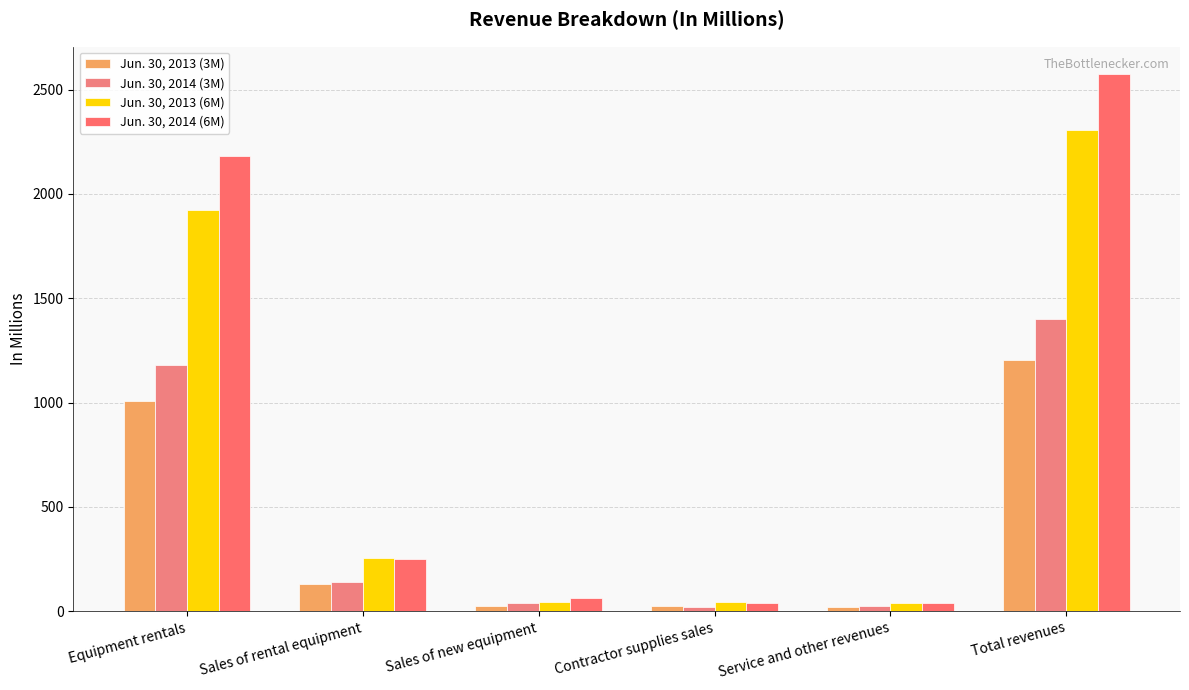

What is the sum of all Jun. 30, 2014 (6M) values?

5154